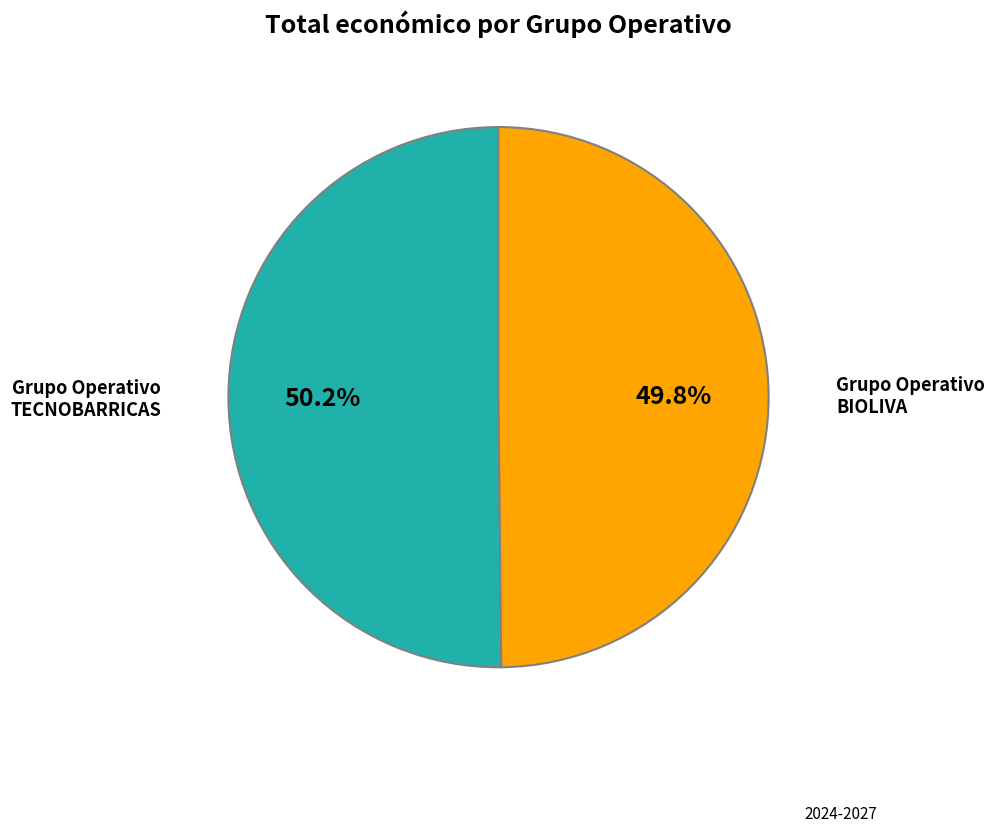

How many slices are in this pie chart?

2